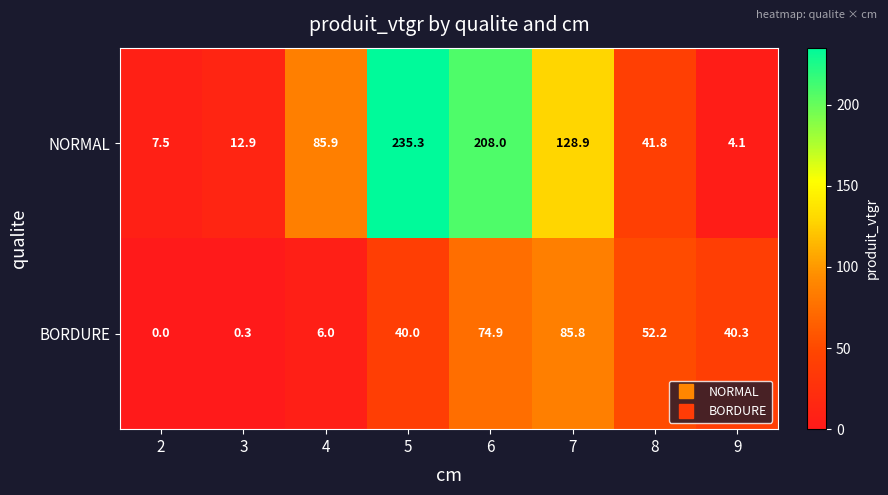

The value of NORMAL at 7 is 128.9. True or false?

True